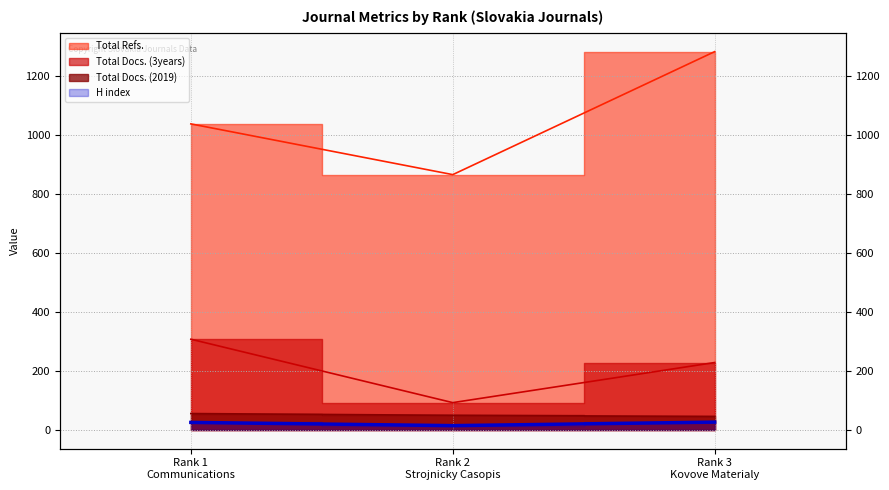

List the labels in order of Total Docs. (3years) value, largest first.

Rank 1
Communications, Rank 3
Kovove Materialy, Rank 2
Strojnicky Casopis